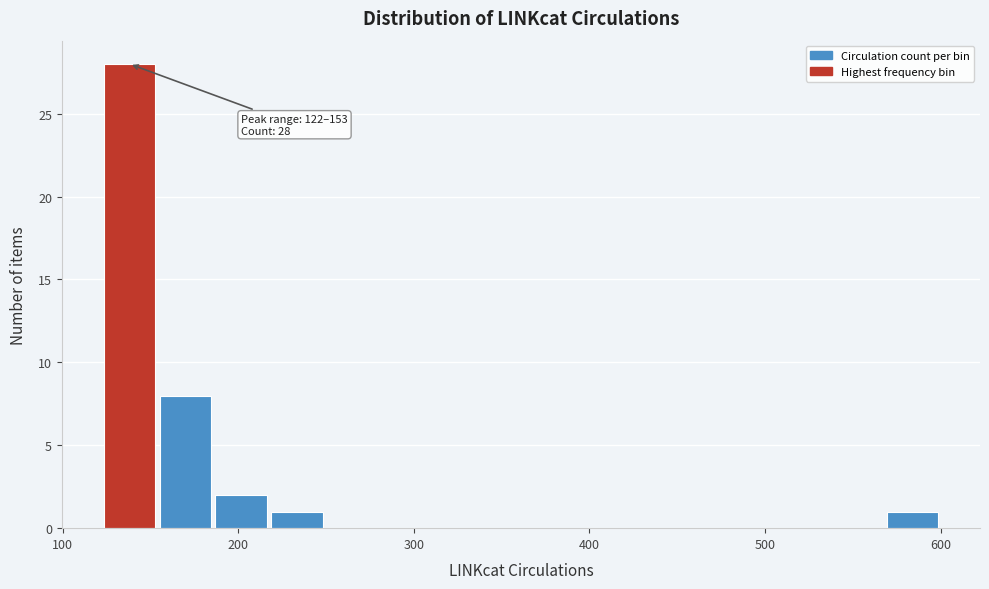

Around what value on the x-axis is the tallest bar? Give the approximate position of its centre, as read against the axis.

140